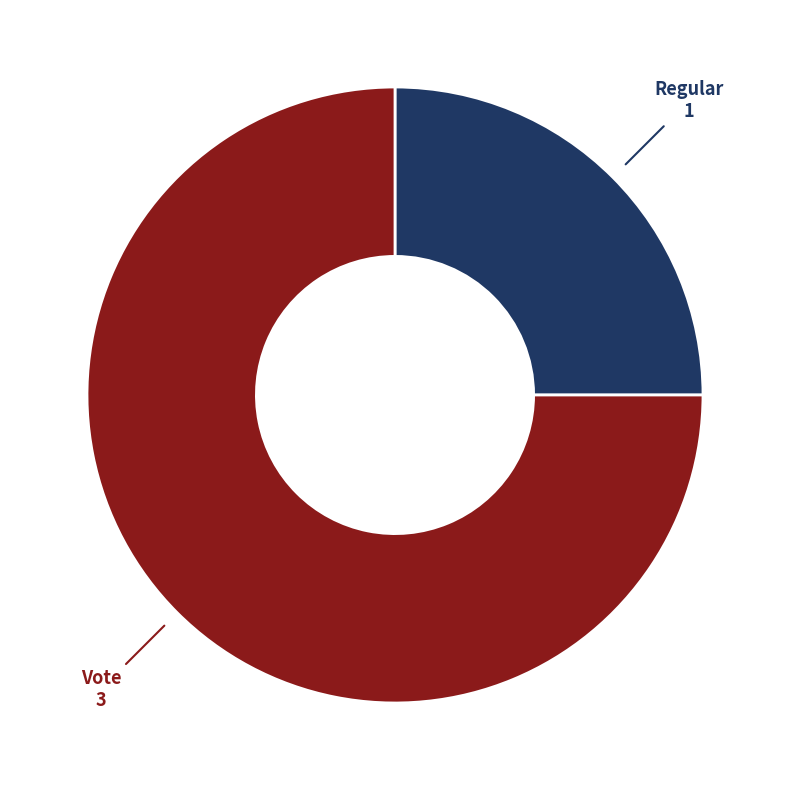

Does any single category account for the majority?

Yes